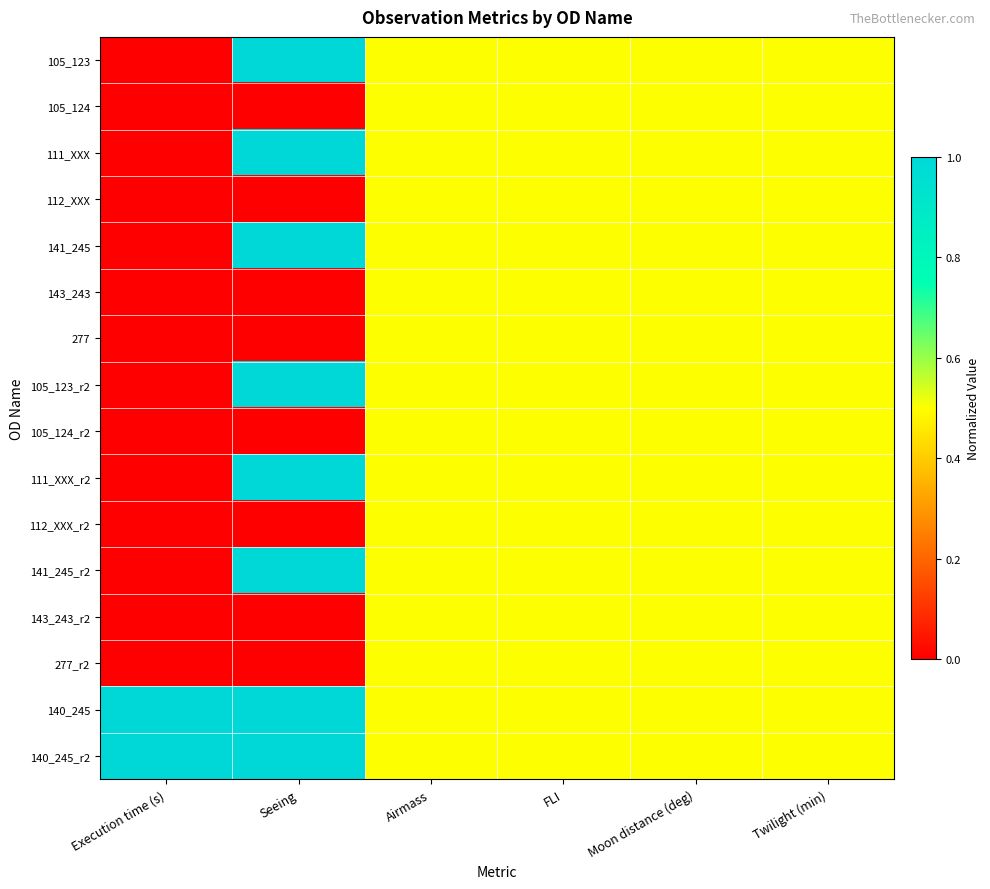

At Seeing, list the series in order from smallest to largest.

105_124, 112_XXX, 143_243, 277, 105_124_r2, 112_XXX_r2, 143_243_r2, 277_r2, 105_123, 111_XXX, 141_245, 105_123_r2, 111_XXX_r2, 141_245_r2, 140_245, 140_245_r2